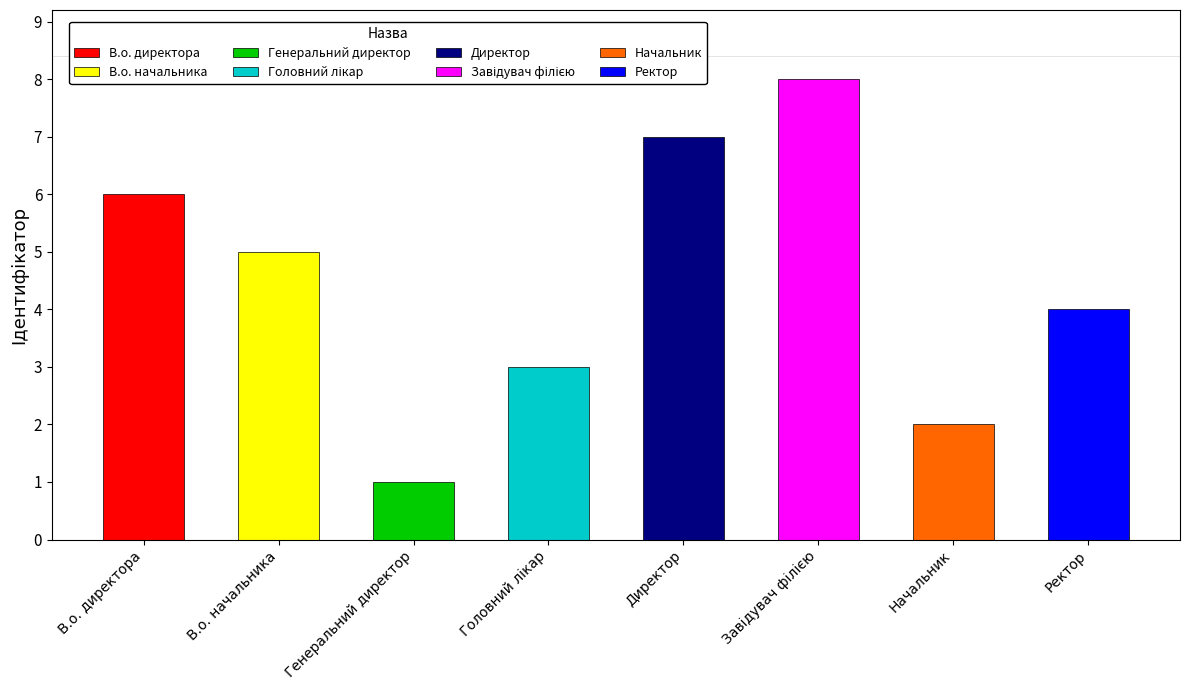

What is the difference between the values at В.о. директора and Завідувач філією?

2